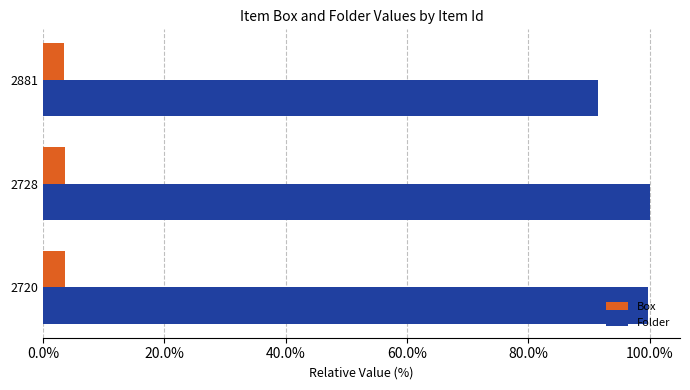

Which series has the widest spread of values?

Folder